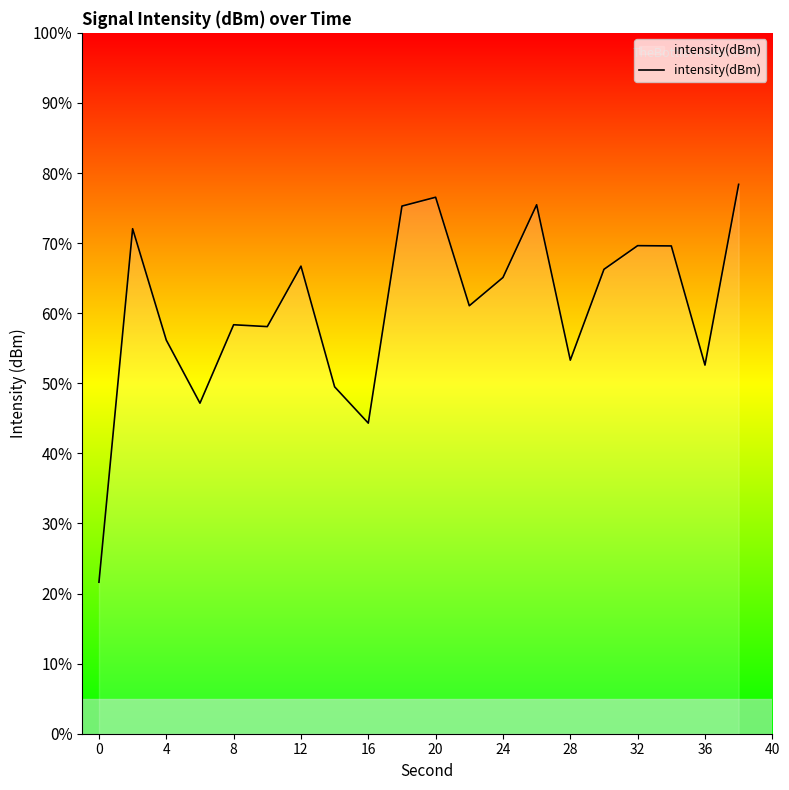

How many lines are shown in the chart?

1